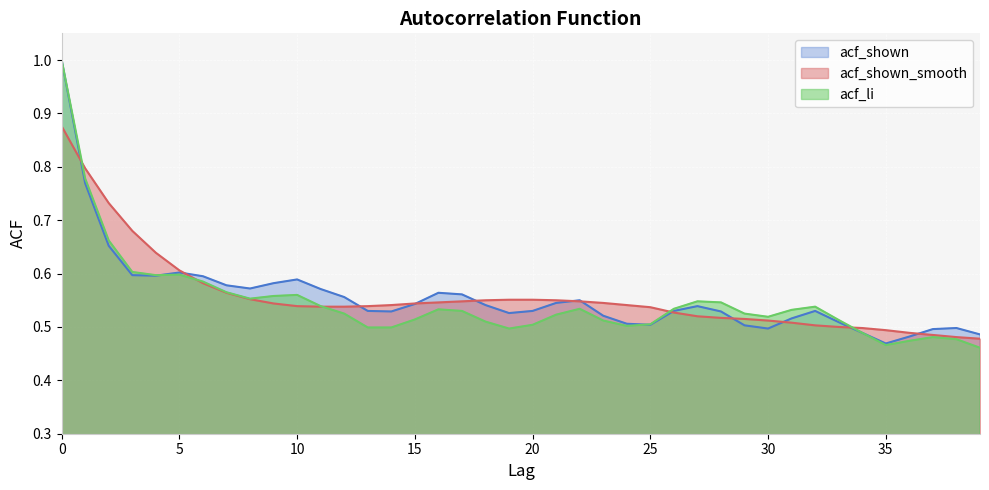

How many acf_shown values are between 0 and 1?

40